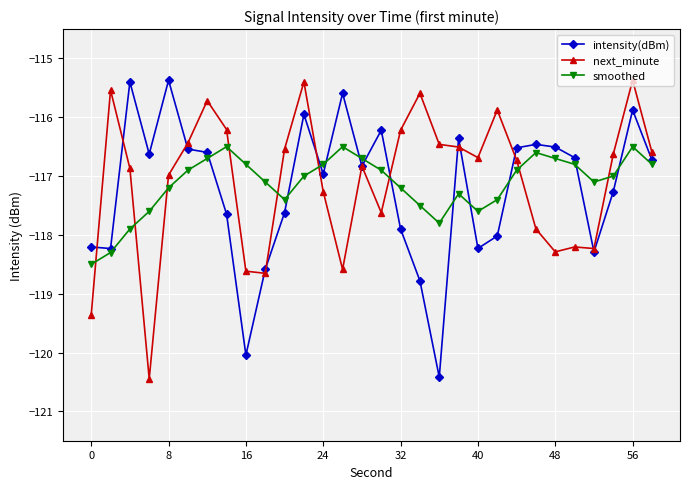

In intensity(dBm), how many points are higher than both neighbors (excluding endpoints)?

8